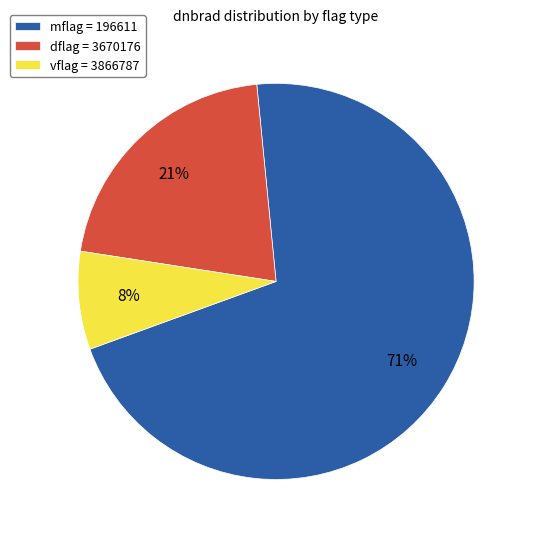

Do mflag = 196611 and vflag = 3866787 together represent more than half of the pie?

Yes